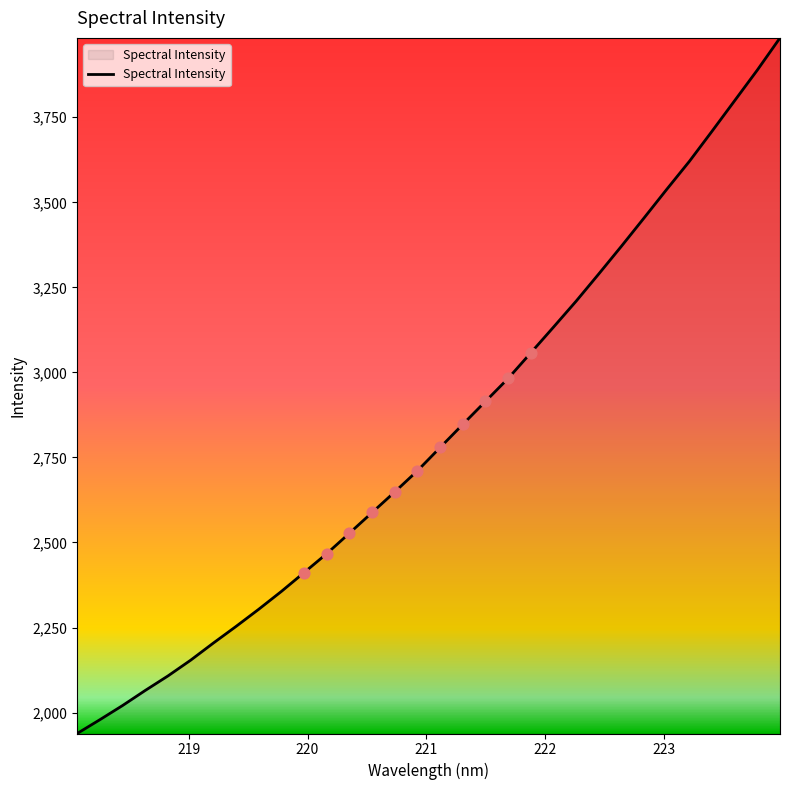

What is the smallest value displayed?

1938.5